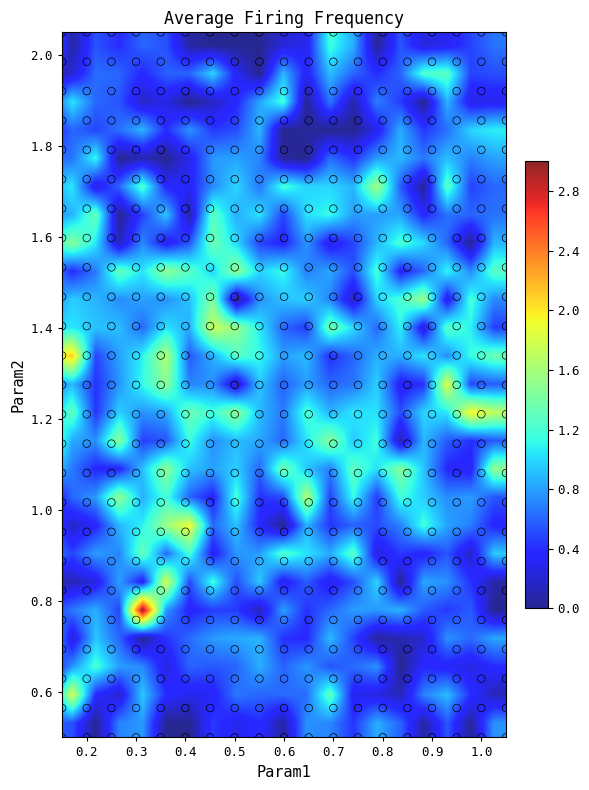

At how many categories does at least one series exceed 2?

2